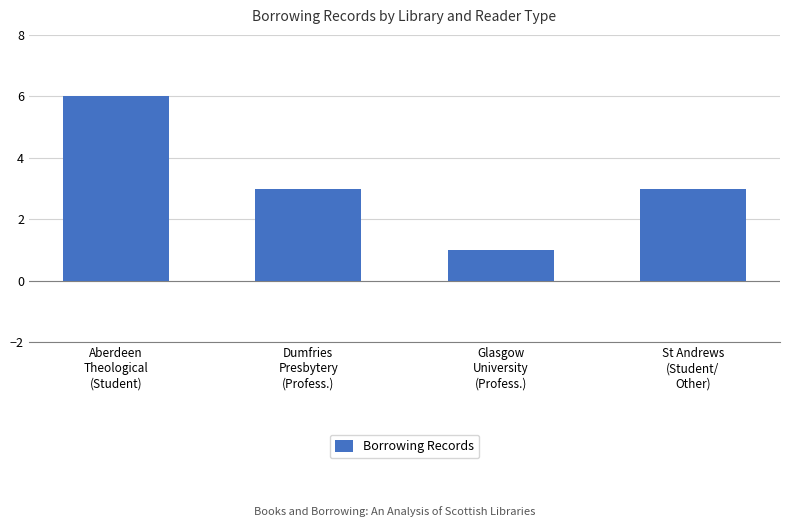

Approximately how many times larger is the value at Dumfries
Presbytery
(Profess.) compared to St Andrews
(Student/
Other)?

1.0